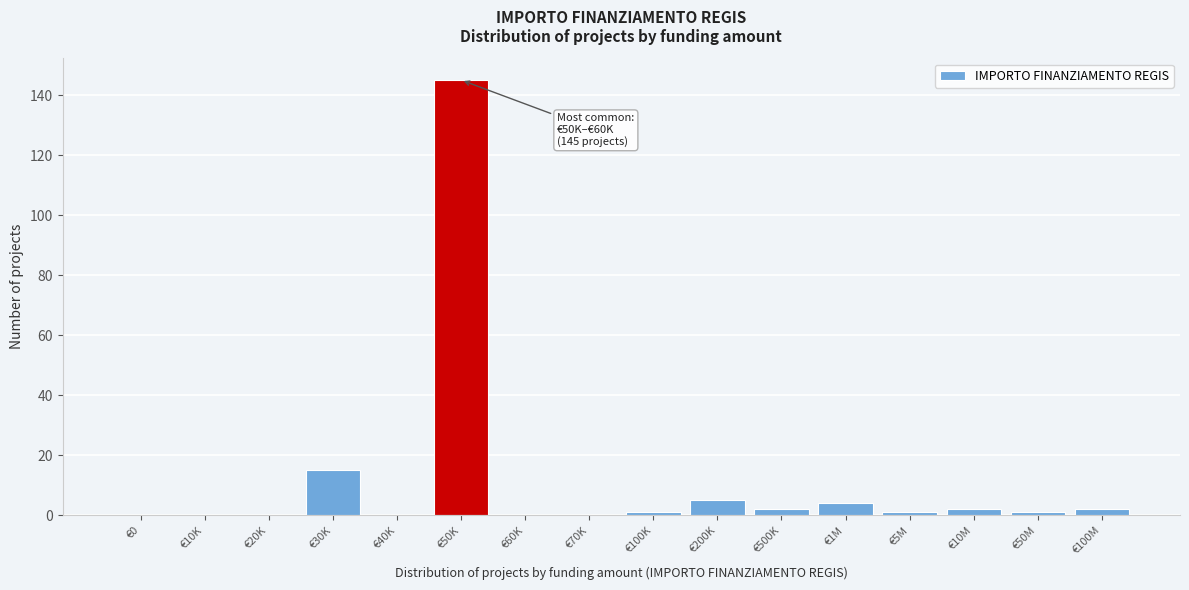

Reading left to right, extract all data points from this chart.

€0=0	€10K=0	€20K=0	€30K=15	€40K=0	€50K=145	€60K=0	€70K=0	€100K=1	€200K=5	€500K=2	€1M=4	€5M=1	€10M=2	€50M=1	€100M=2